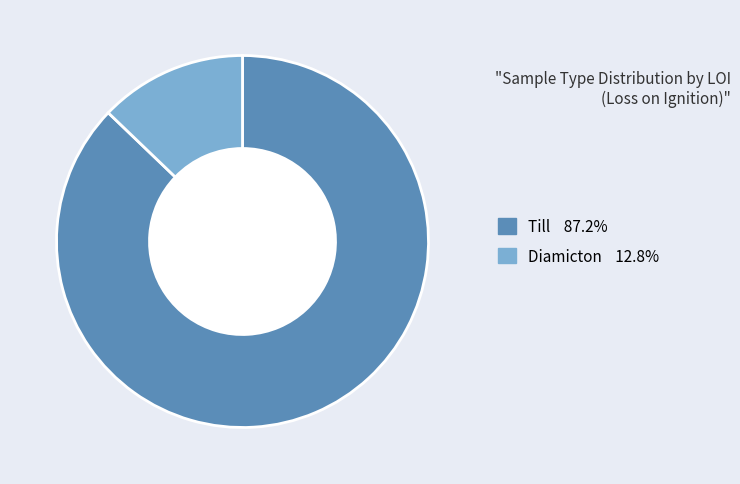

Does any single category account for the majority?

Yes